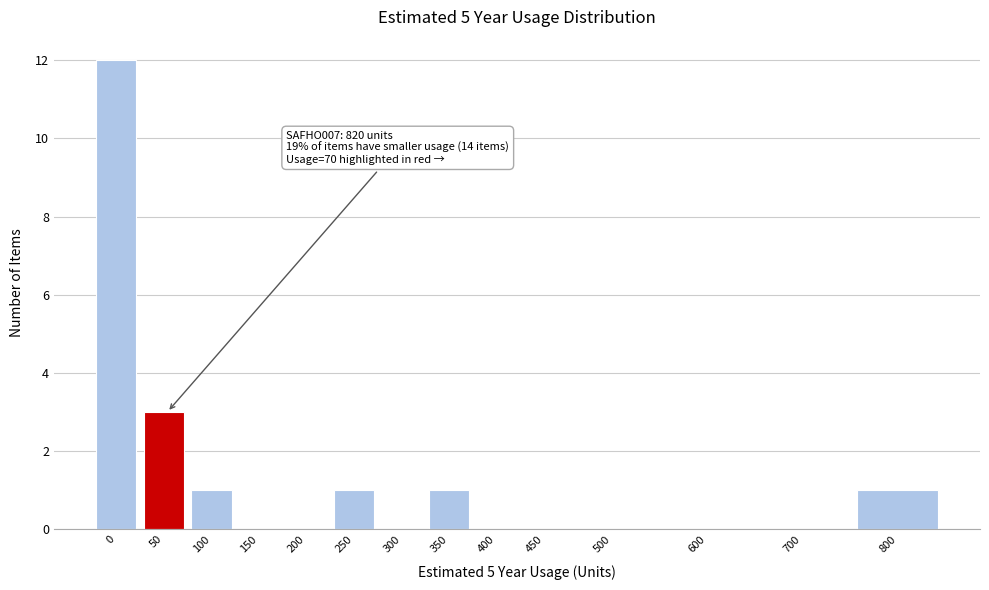

Reading left to right, extract all data points from this chart.

0=12	50=3	100=1	150=0	200=0	250=1	300=0	350=1	400=0	450=0	500=0	600=0	700=0	800=1